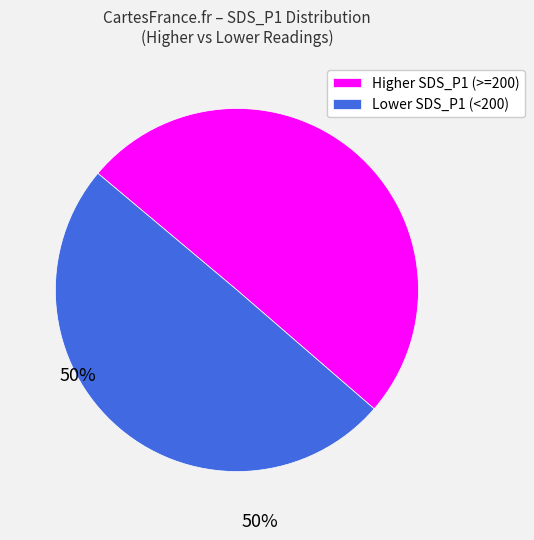

The Higher SDS_P1 (>=200) slice represents 57% of the pie. True or false?

False